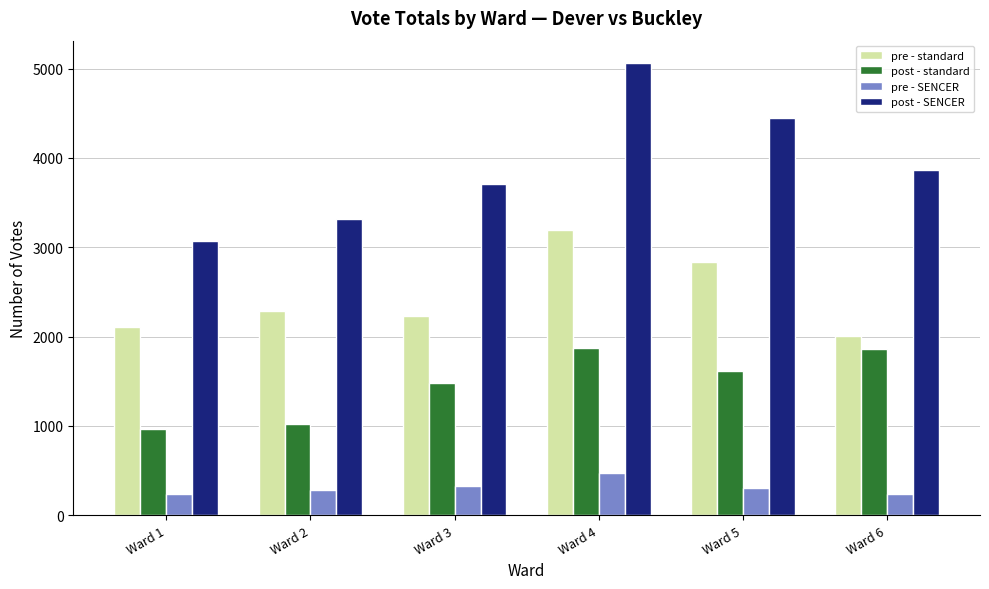

What is the sum of all pre - standard values?

14657